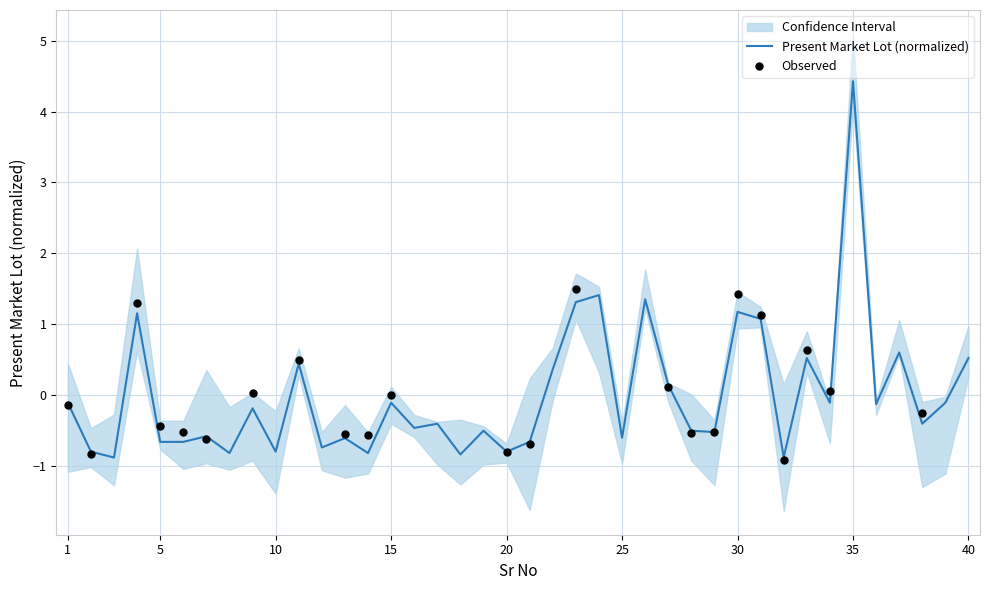

What is the change in value from 7 to 28?

+0.1